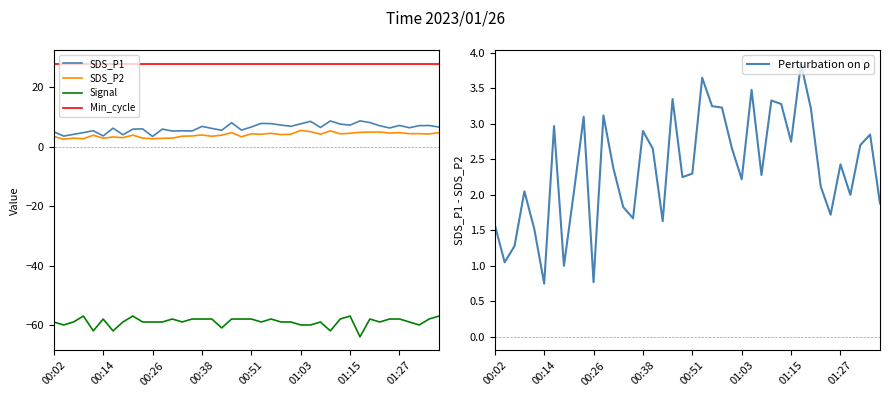

The SDS_P1 series shows 7.2 at 01:27. True or false?

True